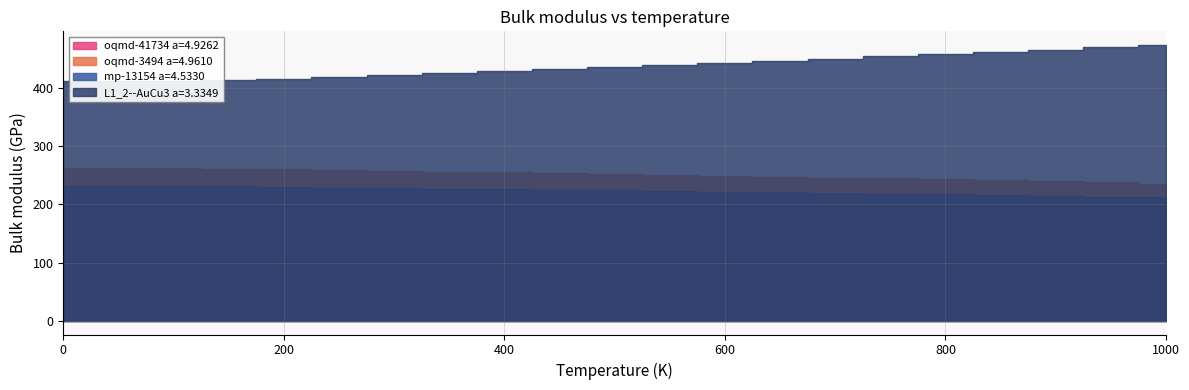

What is the average value of the L1_2--AuCu3 a=3.3349 series?

437.7